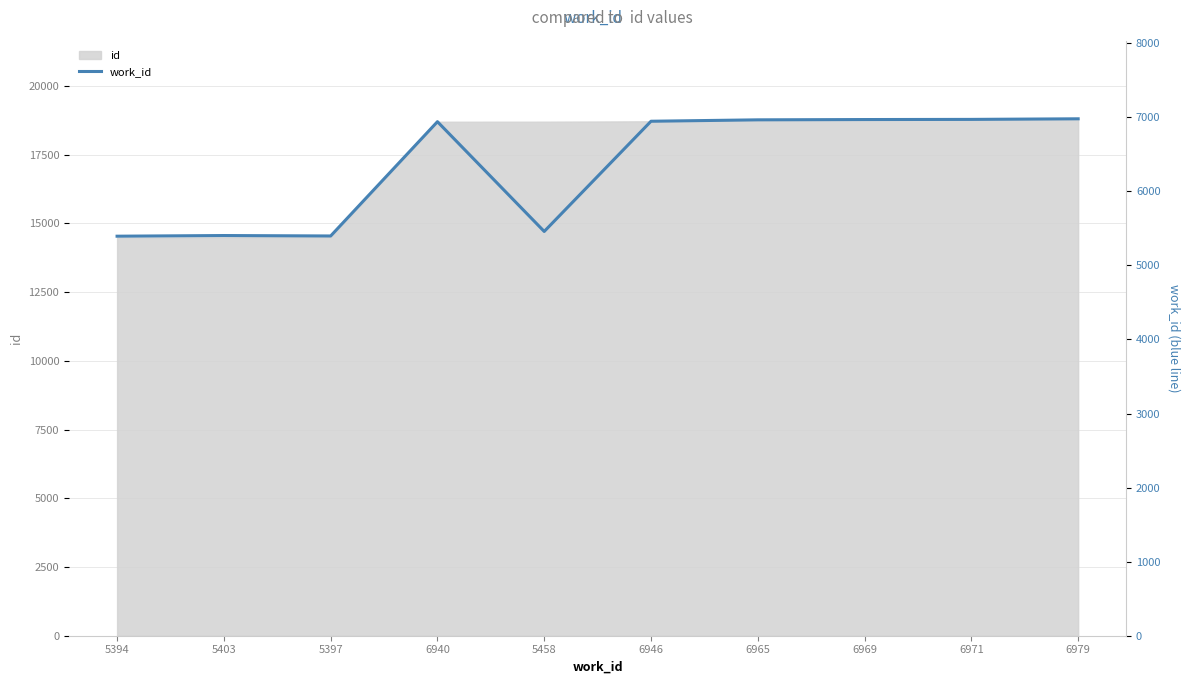

What is the sum of all values?

63422